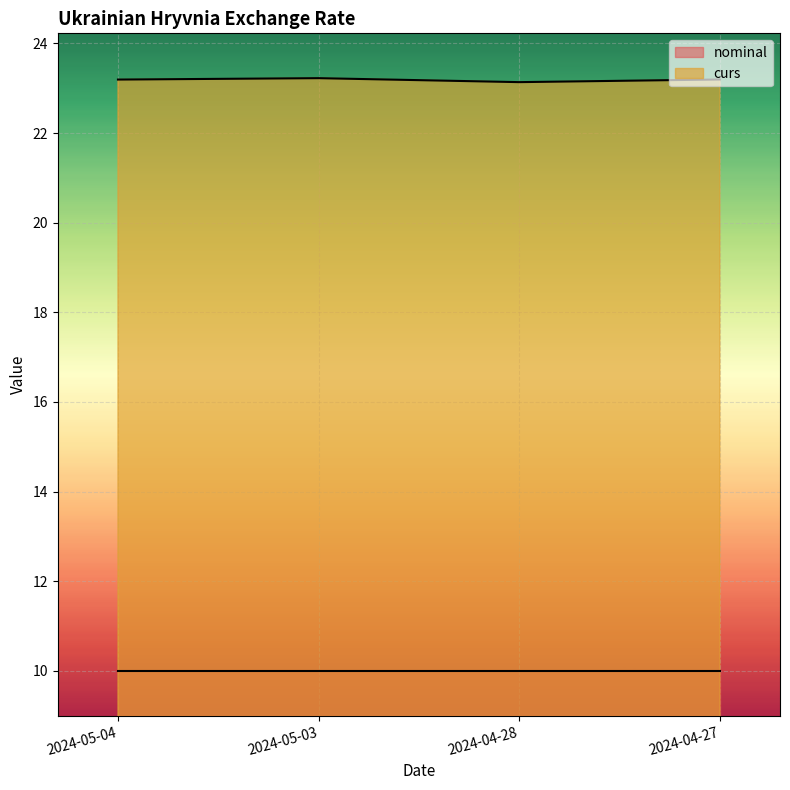

How many data points does each series have?

4